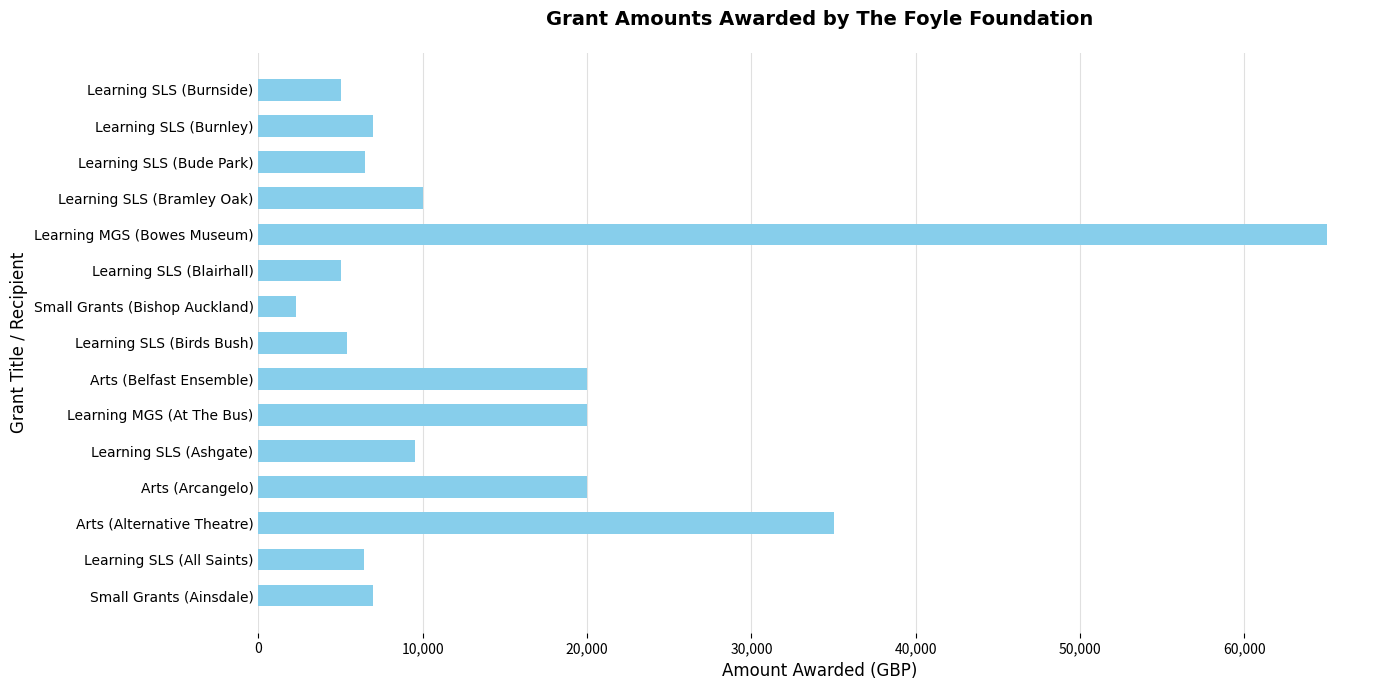

What is the change in value from Learning SLS (Bramley Oak) to Learning SLS (Burnley)?

-3000